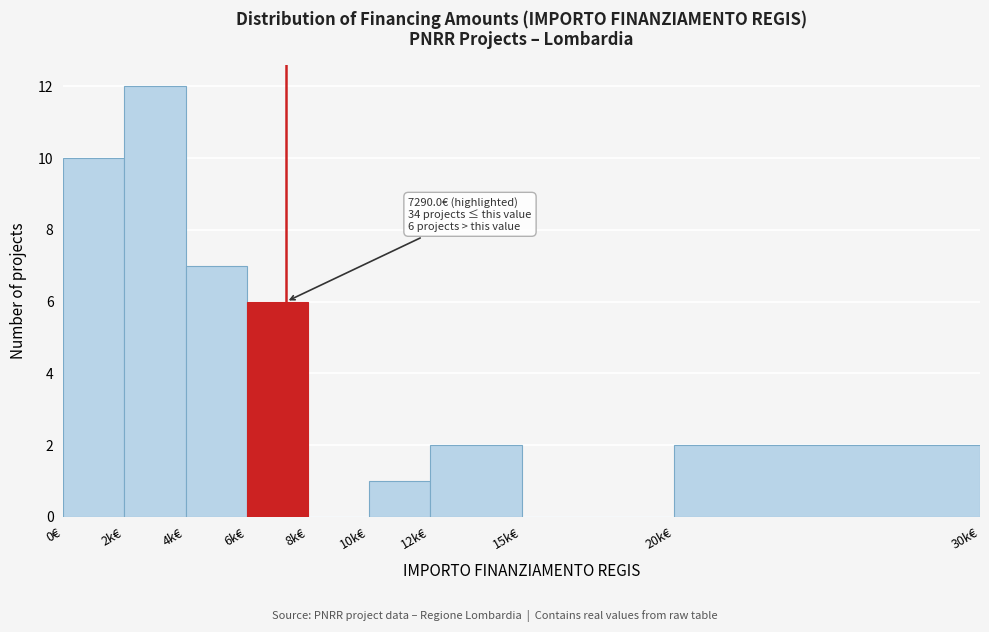

Reading left to right, transcribe all the data shown in this chart.

0€=10	2k€=12	4k€=7	6k€=6	8k€=0	10k€=1	12k€=2	15k€=0	20k€=2